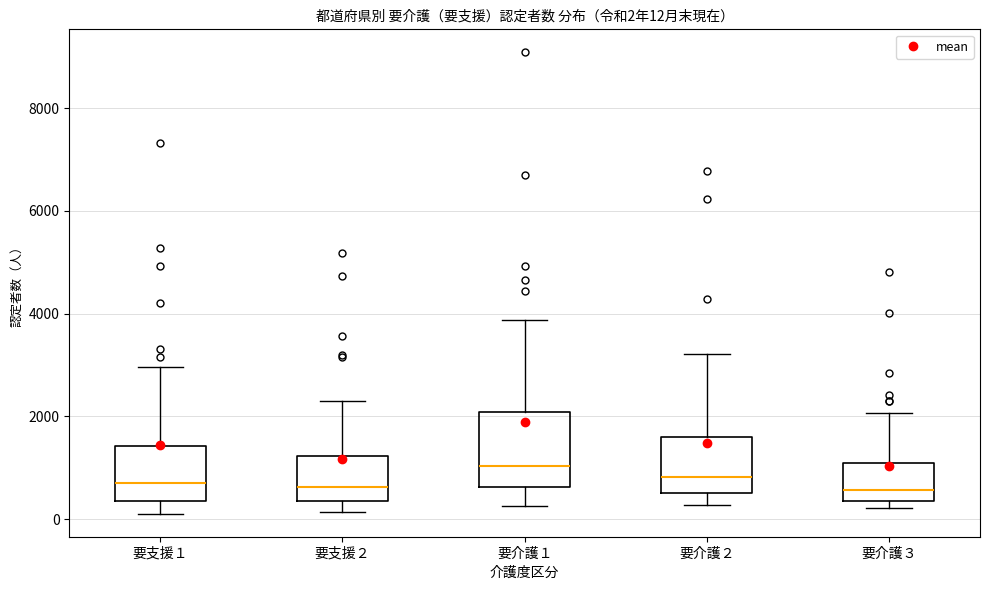

Which box is the tallest, from its lower edge to its upper edge?

要介護１